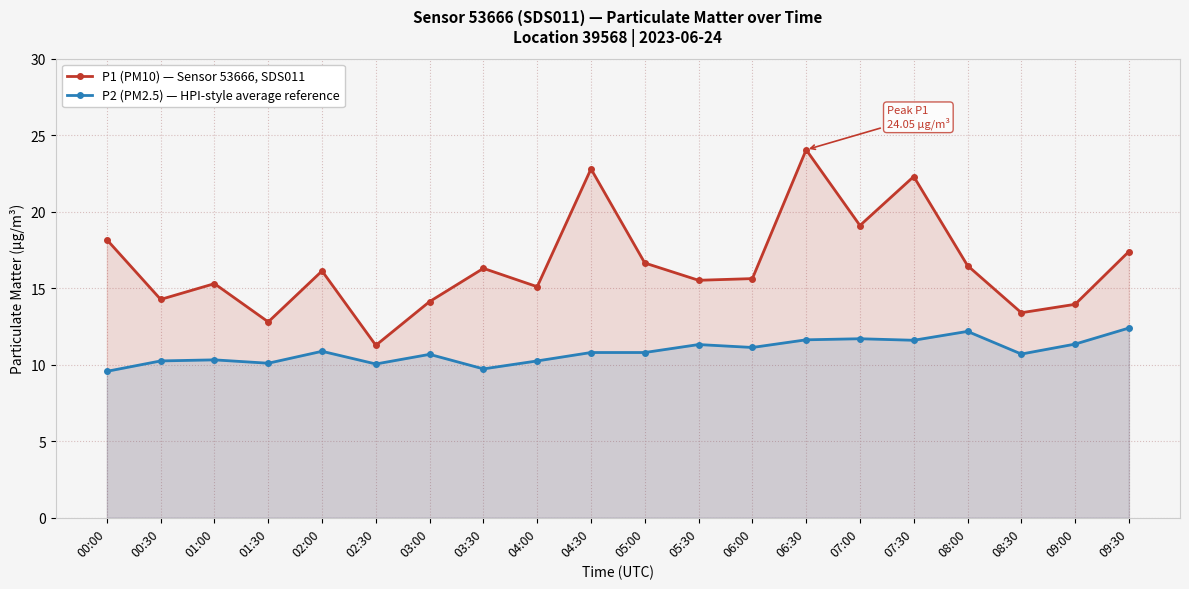

Between 06:30 and 01:00, which is larger?

06:30